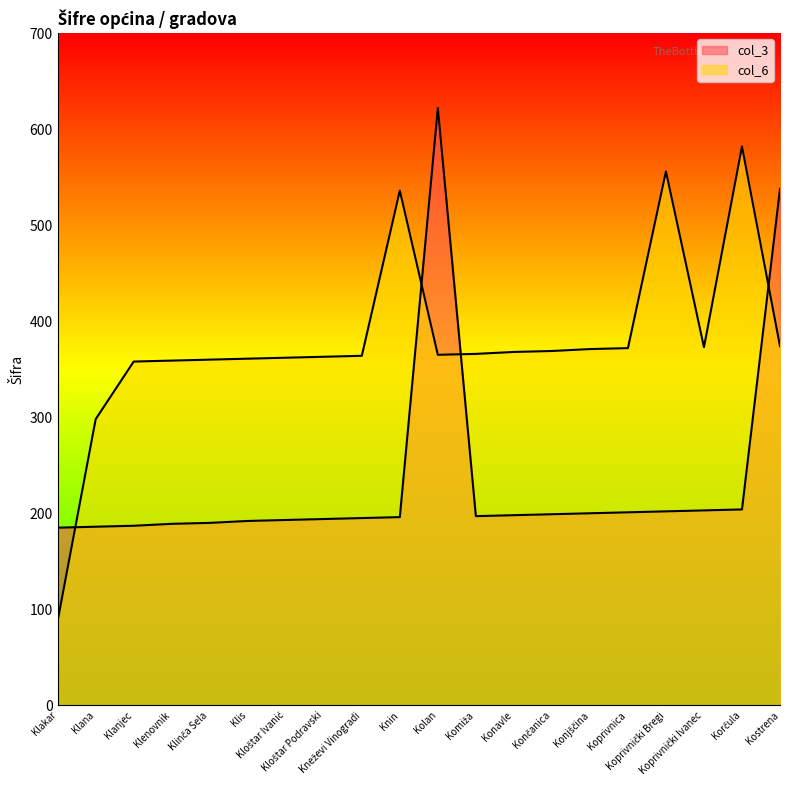

In col_3, how many points are lower than both neighbors (excluding endpoints)?

1